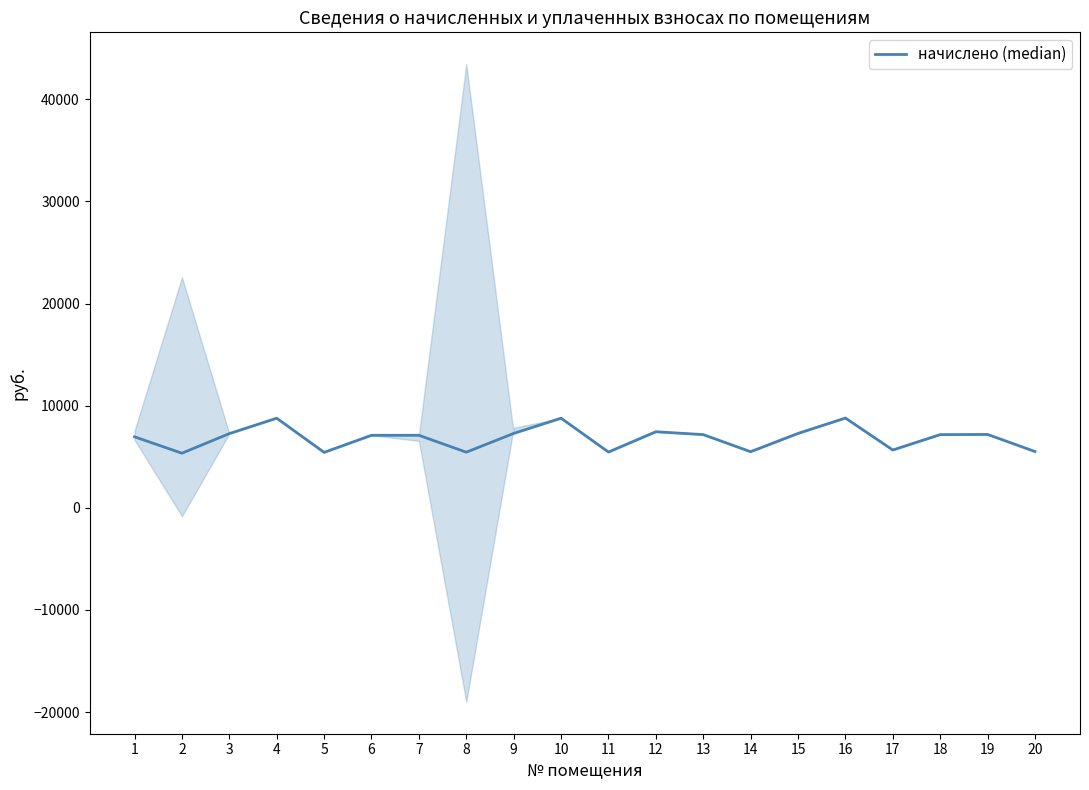

How many points are lower than both their immediate neighbors (excluding endpoints)?

6